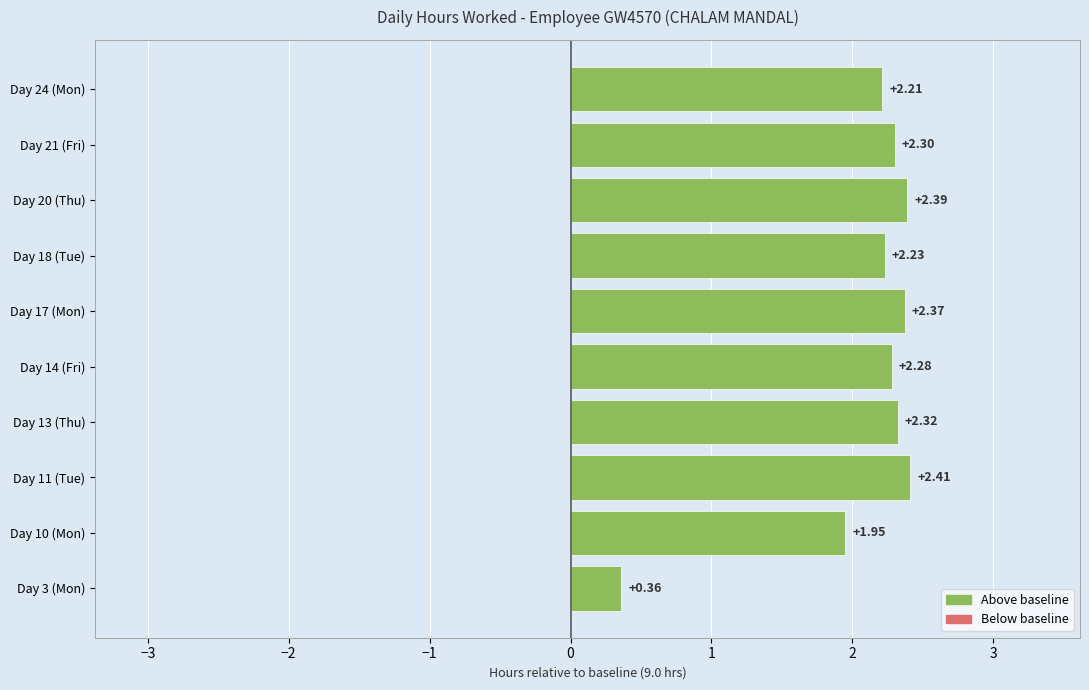

What is the average value?

2.1